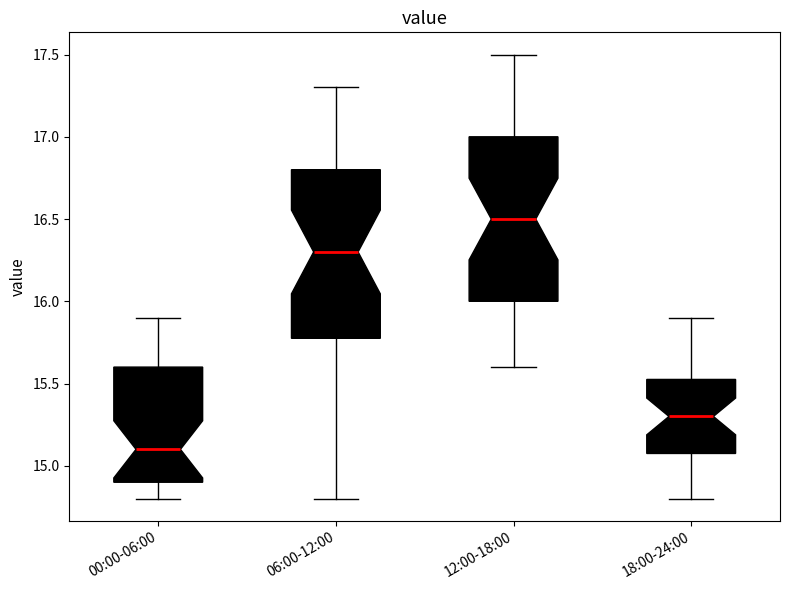

Where does the upper whisker of the box for 06:00-12:00 end on the y-axis? The values are not printed on the chart, so give them approximately, as read against the axis.

17.30